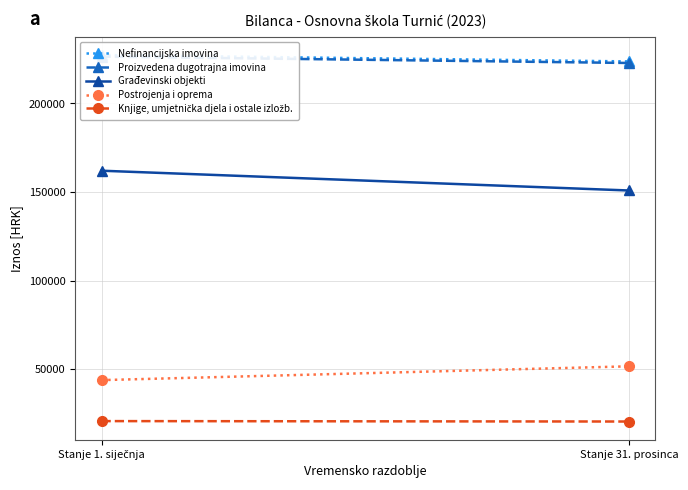

What are all the series names shown in the legend?

Nefinancijska imovina, Proizvedena dugotrajna imovina, Građevinski objekti, Postrojenja i oprema, Knjige, umjetnička djela i ostale izložb.